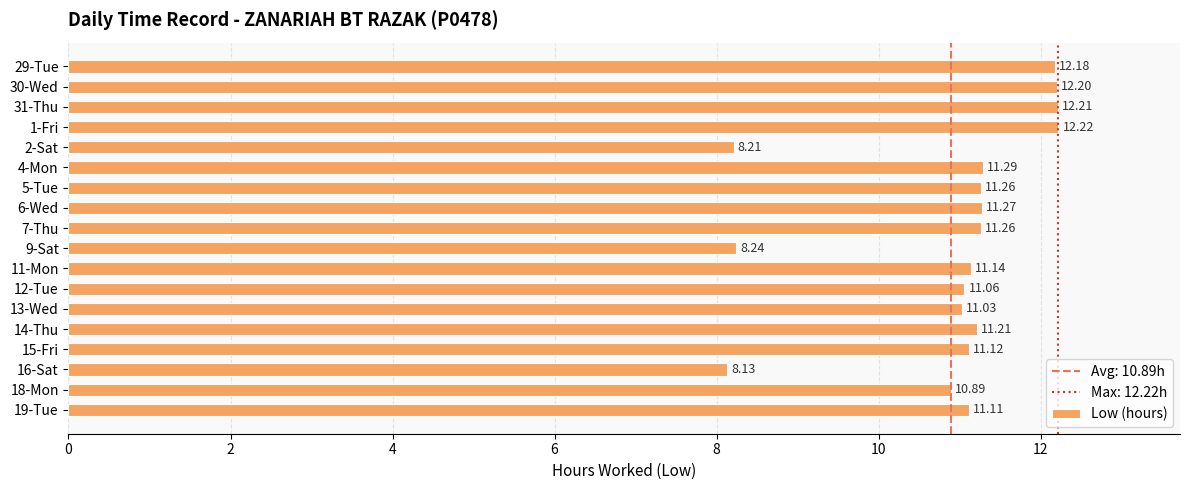

Which category has the lowest value across all series?

16-Sat